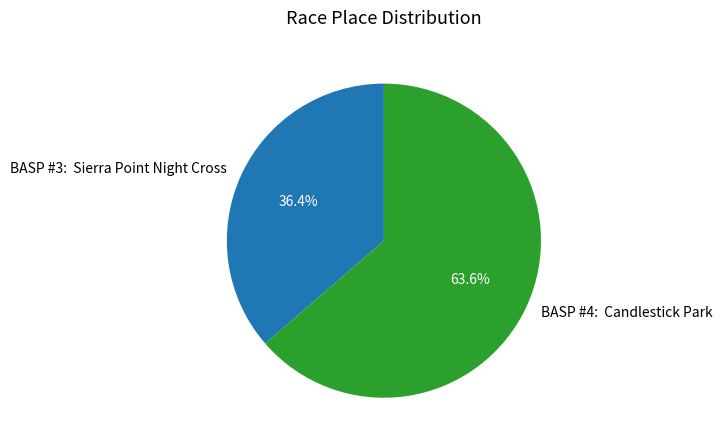

Count the number of slices in the pie.

2